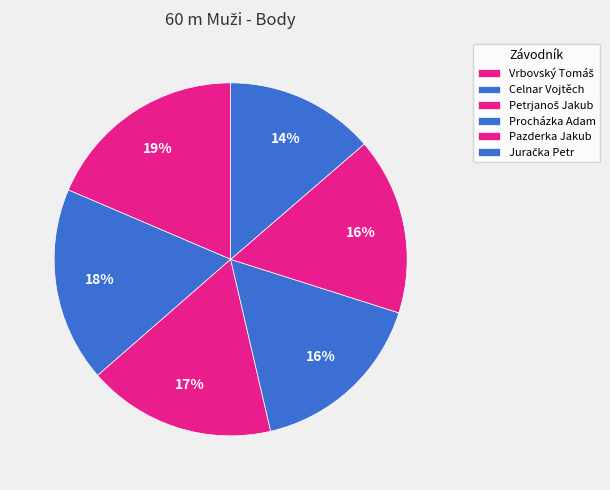

How many slices are in this pie chart?

6